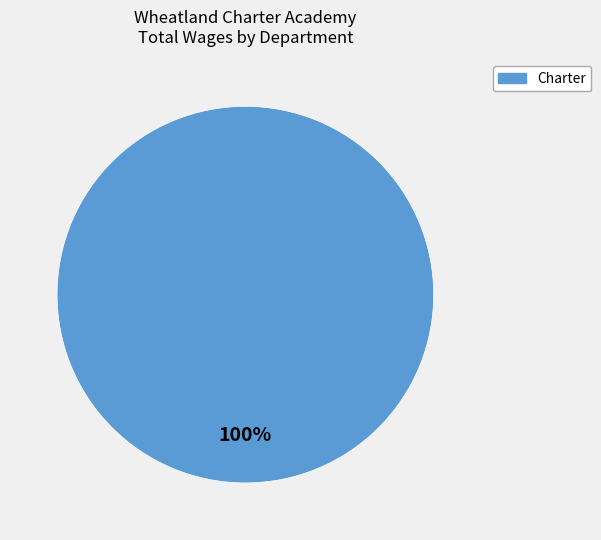

Is there any slice that represents more than half of the pie?

Yes